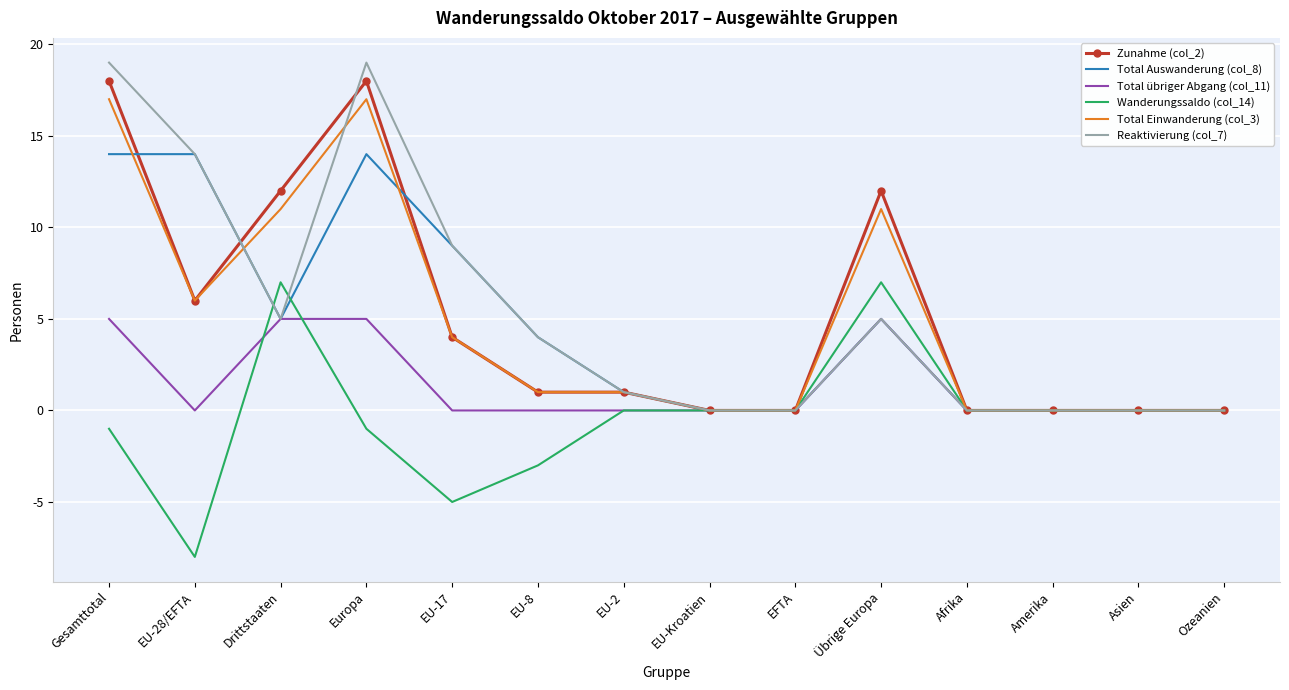

What position from the left is EU-28/EFTA?

2